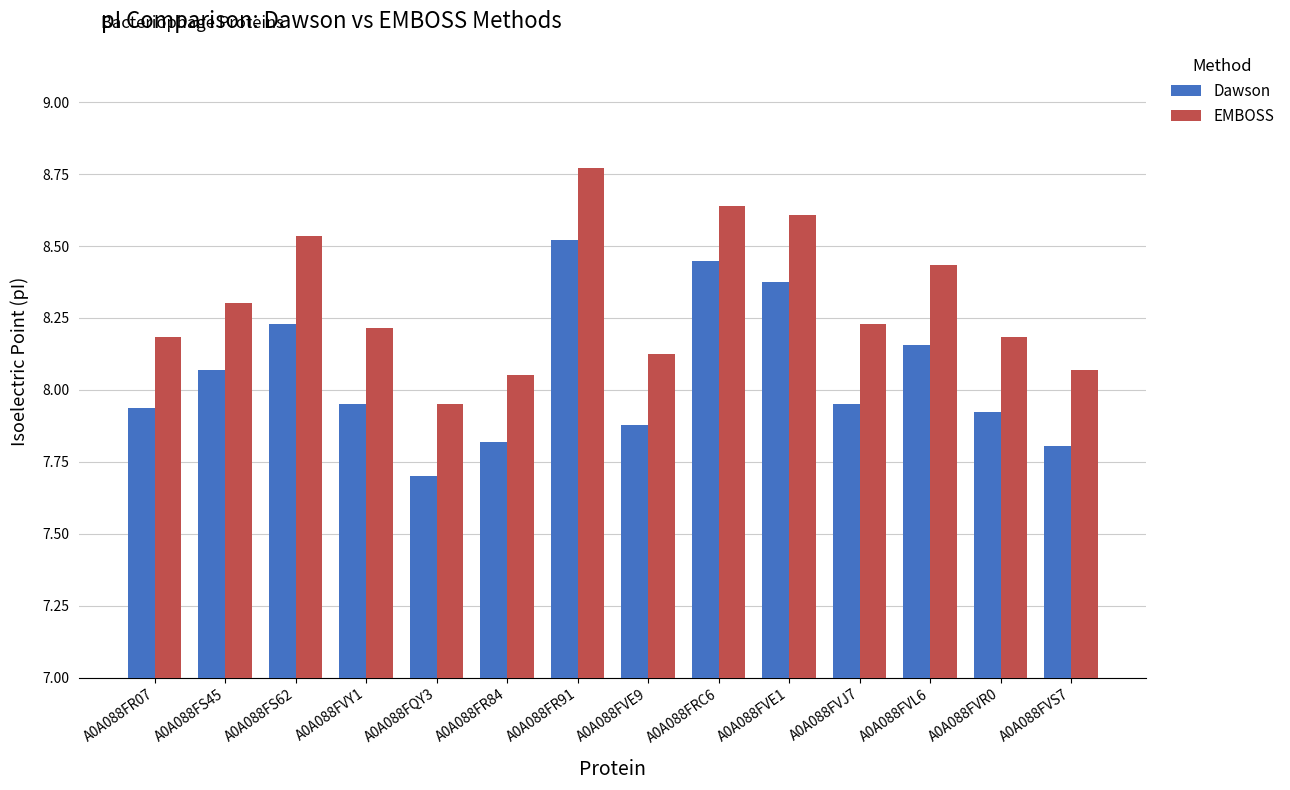

What is the total value across all series at A0A088FQY3?

15.7